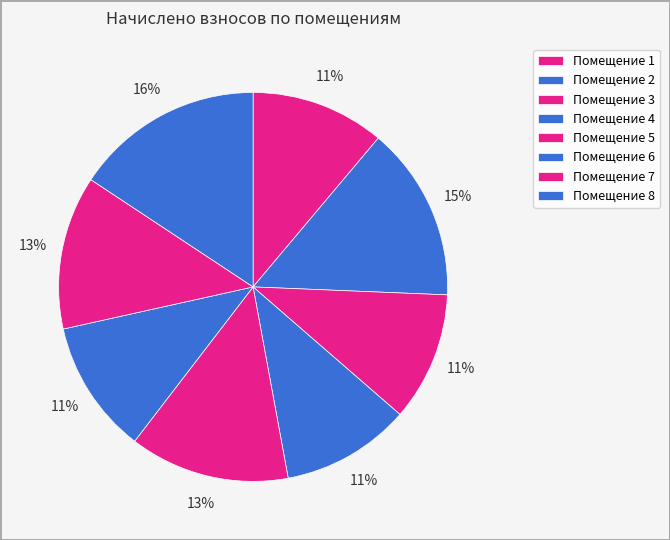

How many segments does this pie chart have?

8